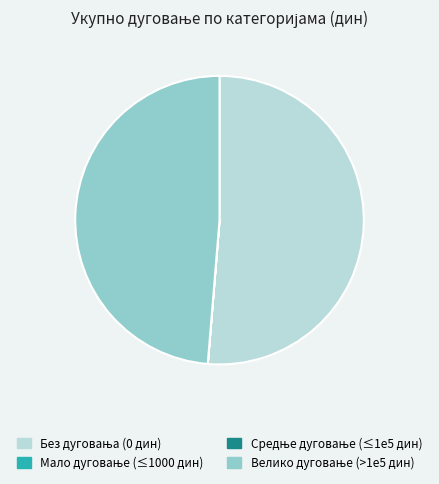

Is there a majority slice in this chart?

Yes